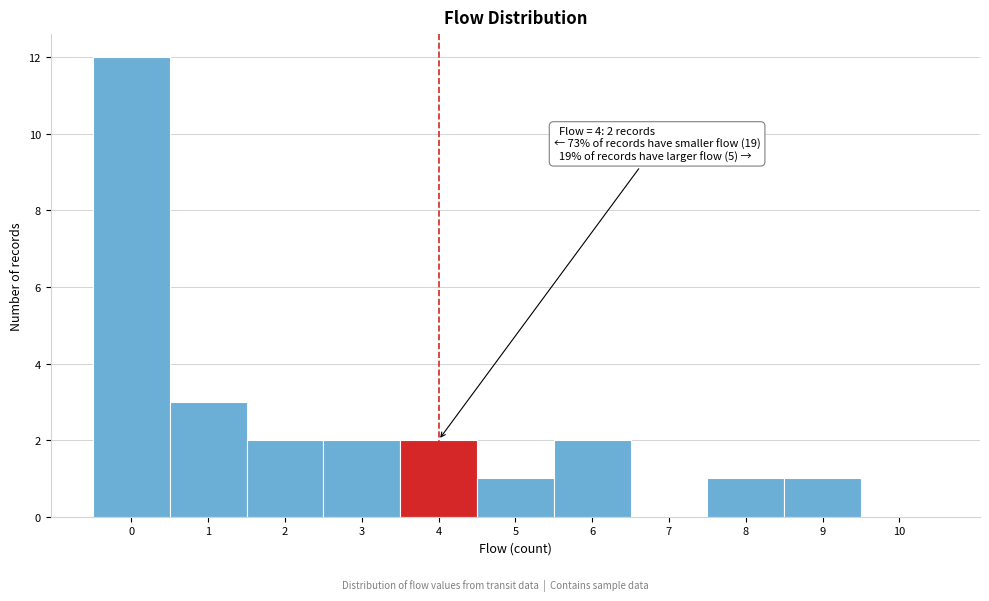

Reading left to right, extract all data points from this chart.

0=12	1=3	2=2	3=2	4=2	5=1	6=2	7=0	8=1	9=1	10=0